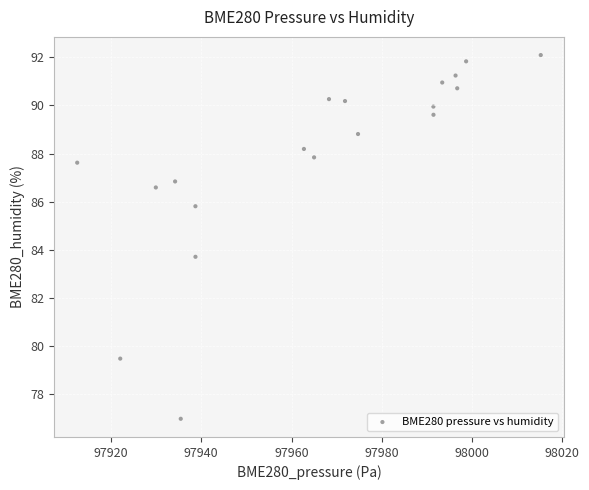

What Y value in the scatter plot is closest to 84?

83.7